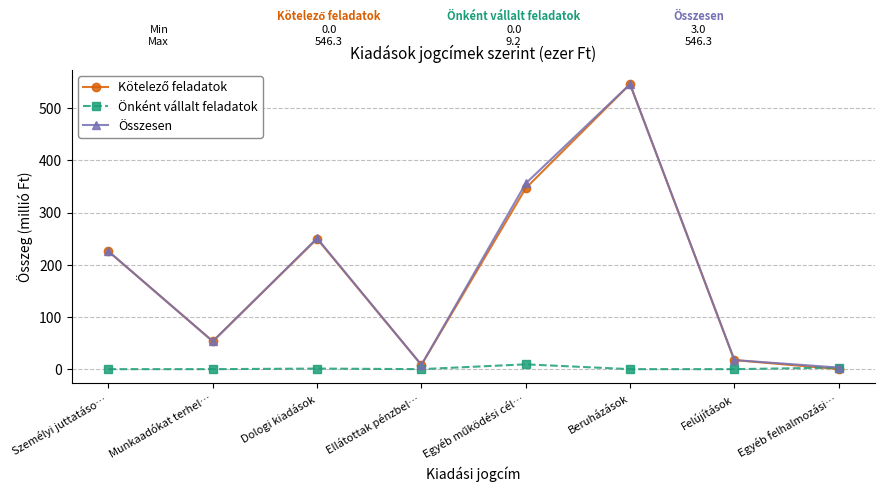

Which category has the highest value across all series?

Beruházások